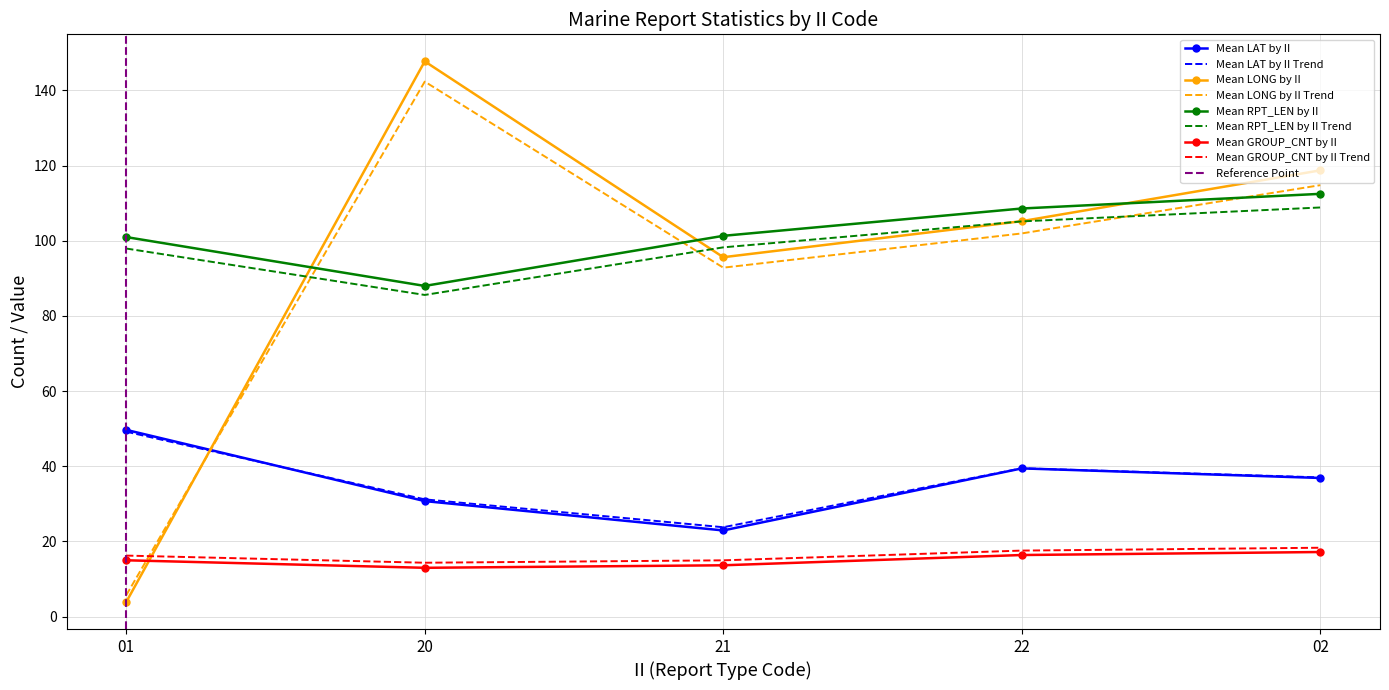

At which category does Mean GROUP_CNT by II reach its first local valley?

20